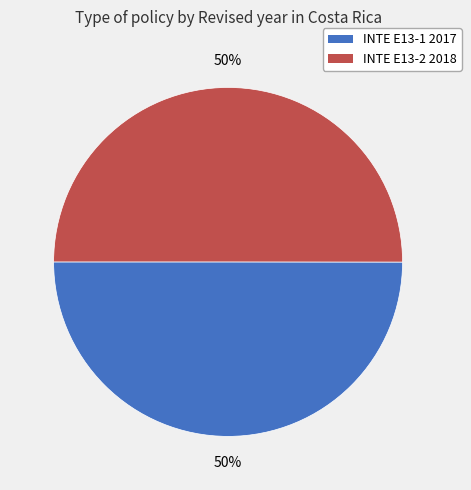

What percentage is the INTE E13-2 2018 slice, to the nearest percent?

50%